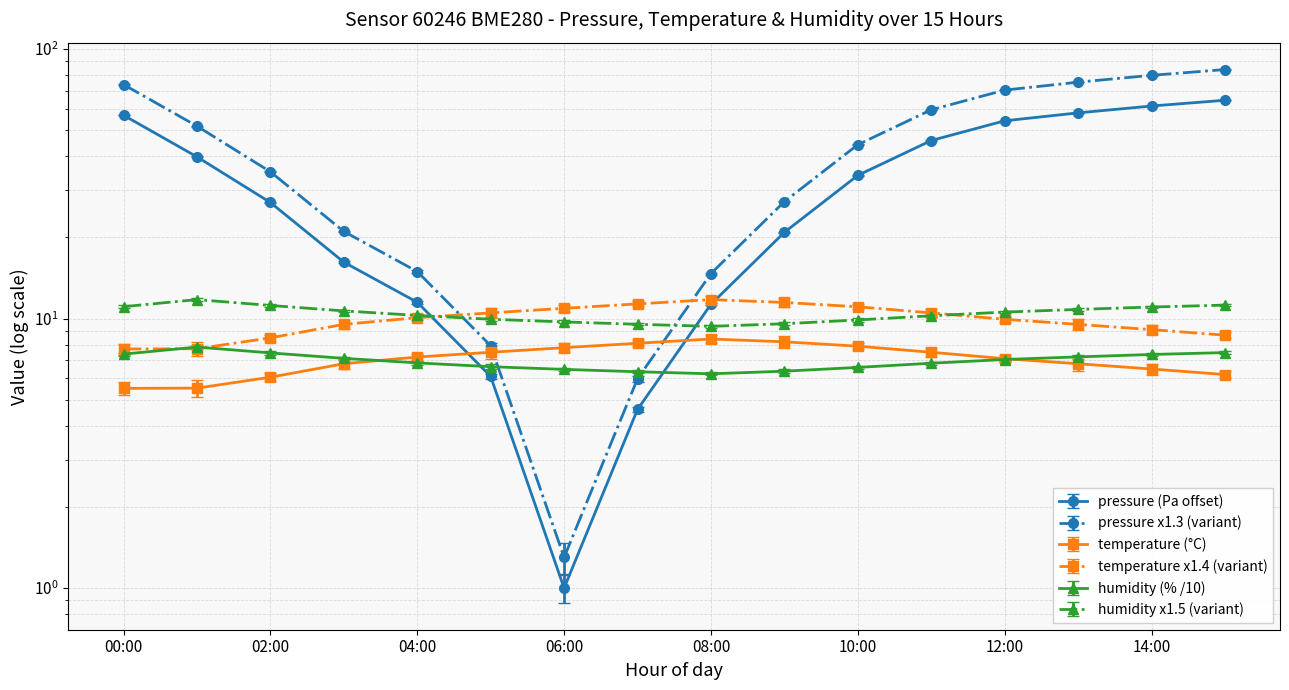

What is the sum of the humidity values at 10:00 and 00:00?

14.0